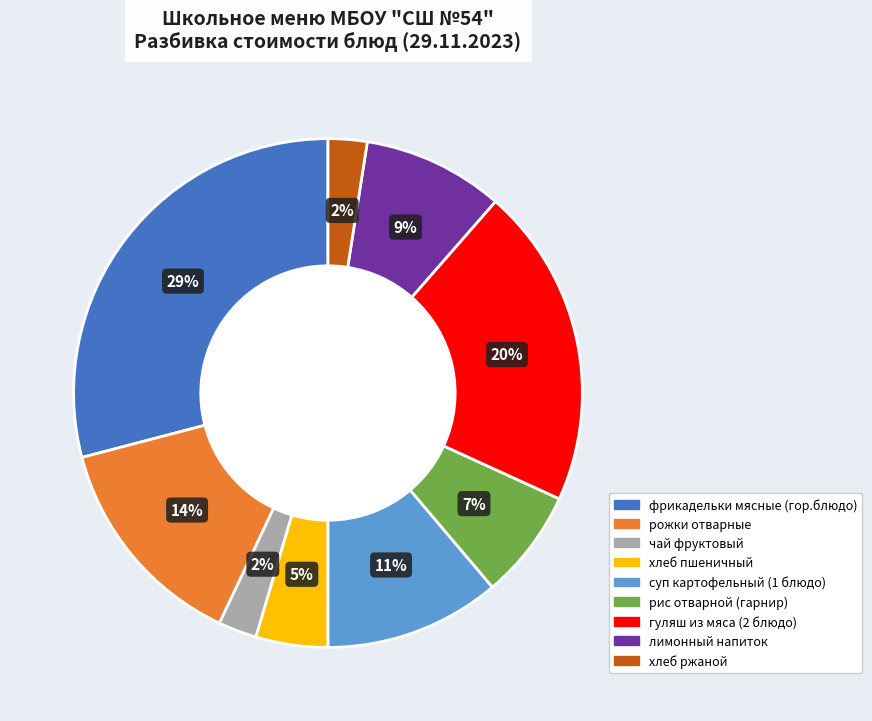

To the nearest percent, what is the difference between the рожки отварные and гуляш из мяса (2 блюдо) slice percentages?

6%